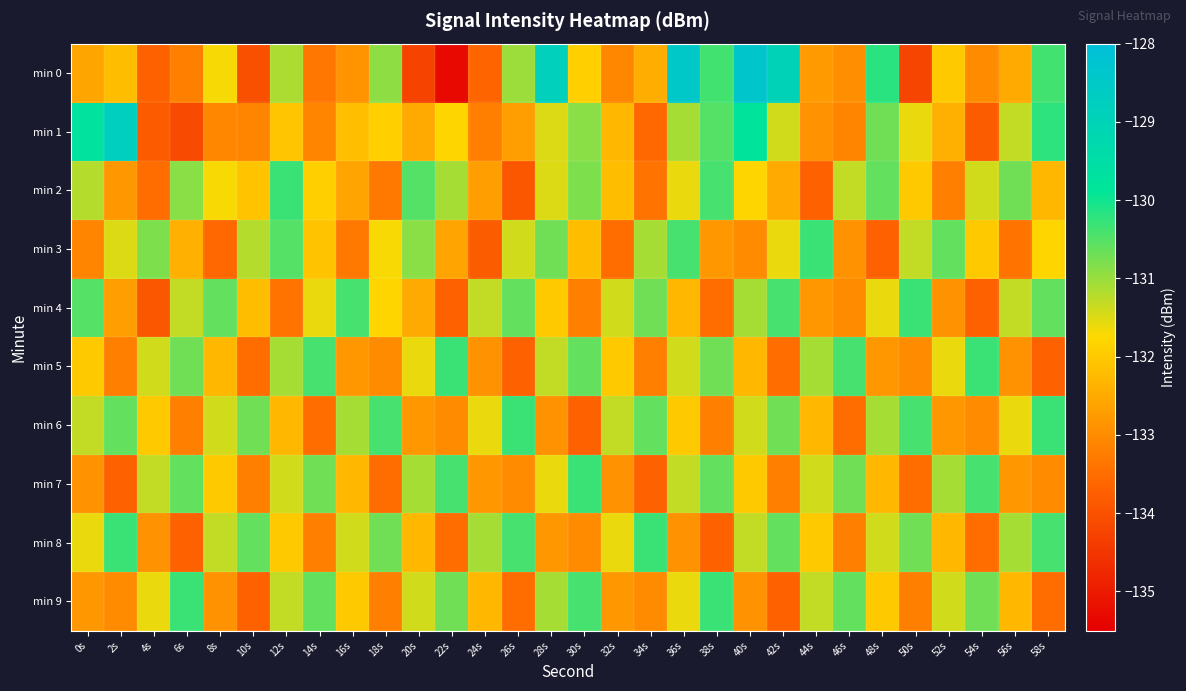

Between 52s and 48s, which is larger?

48s